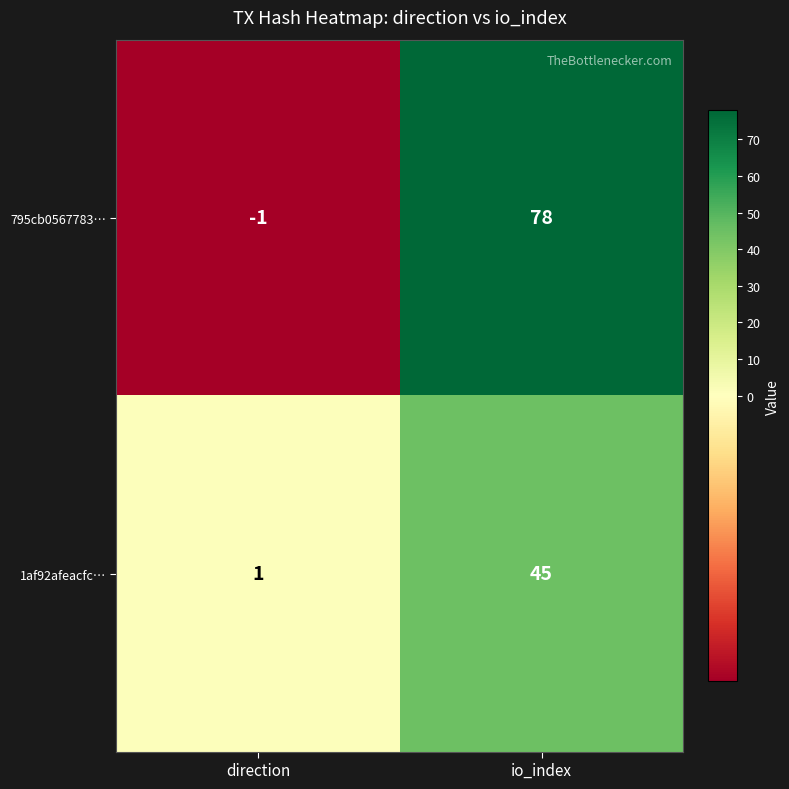

What is the difference between the 1af92afeacfc… values at direction and io_index?

44